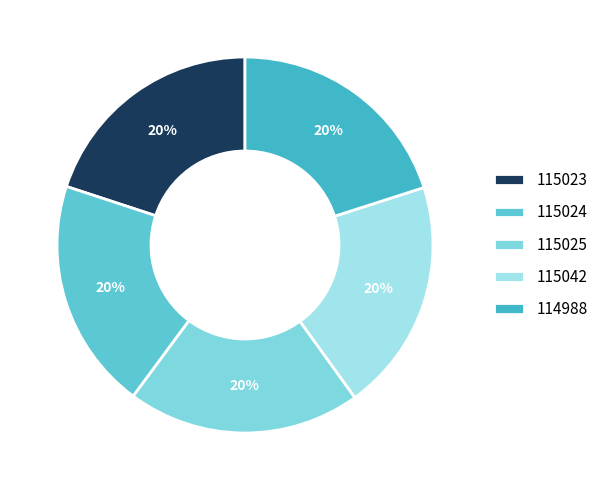

To the nearest percent, what percentage of the pie is 114988?

20%